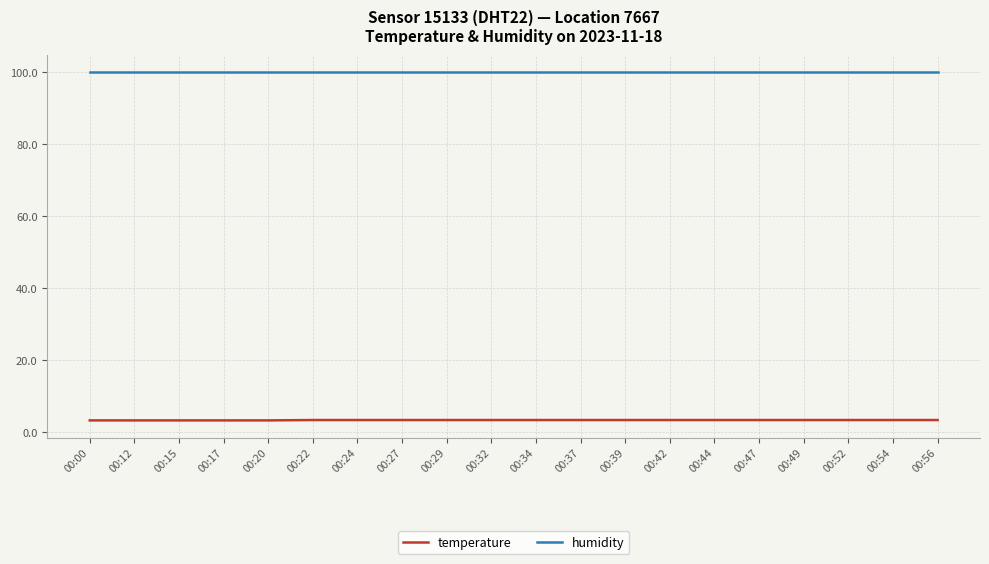

Is it true that humidity equals 99.9 at 00:00?

True